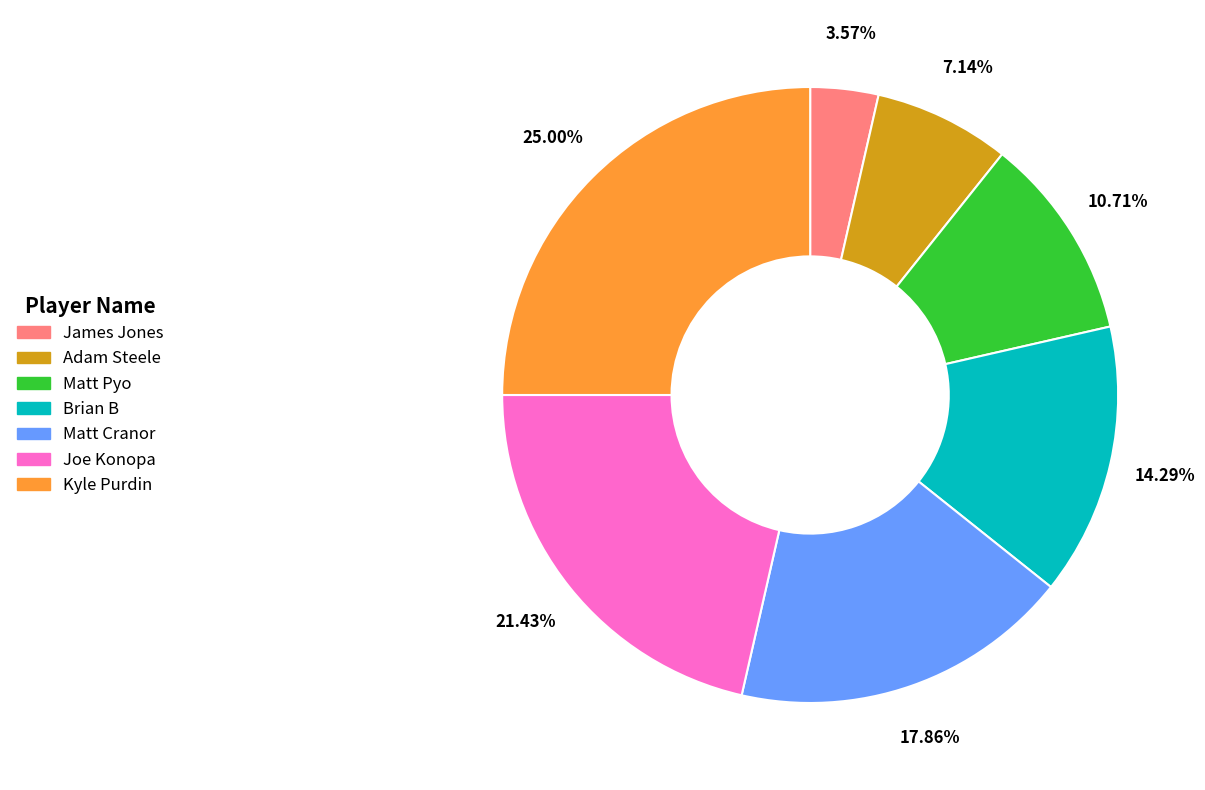

Does Brian B account for over 50% of the chart?

No